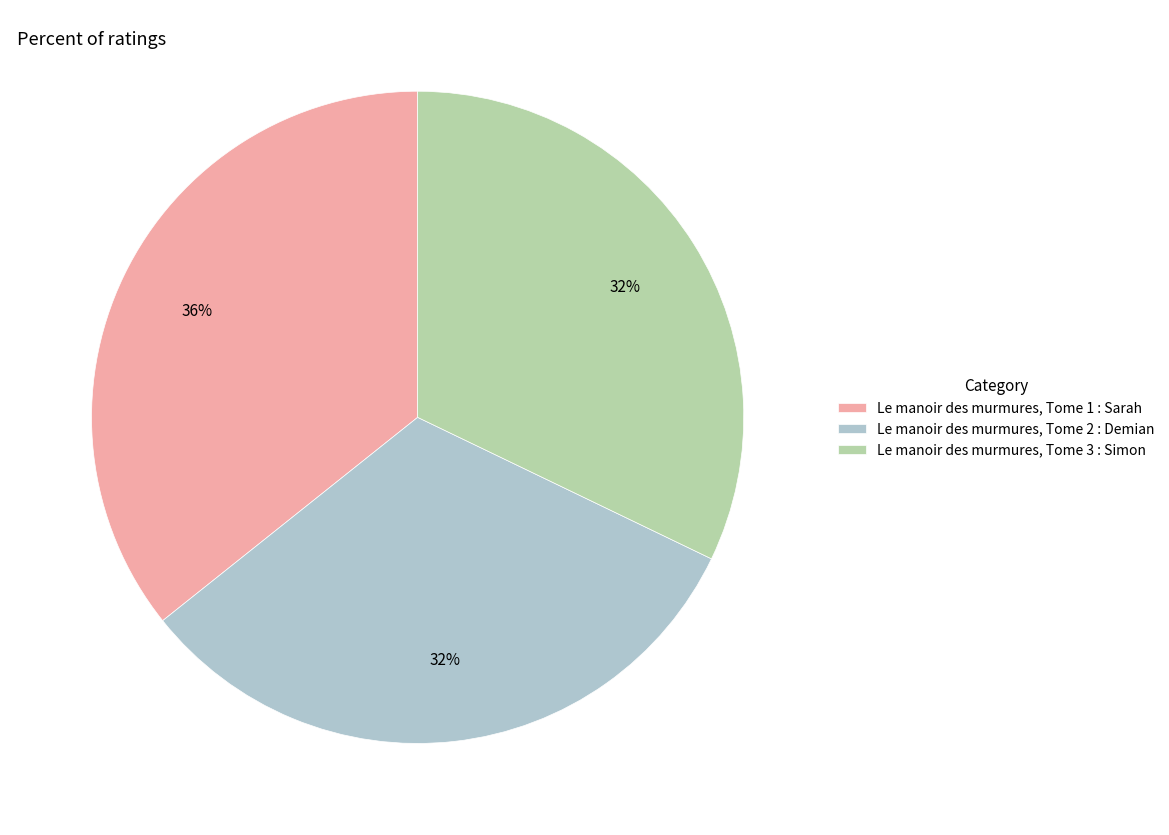

True or false: Le manoir des murmures, Tome 1 : Sarah accounts for 36% of the total.

True